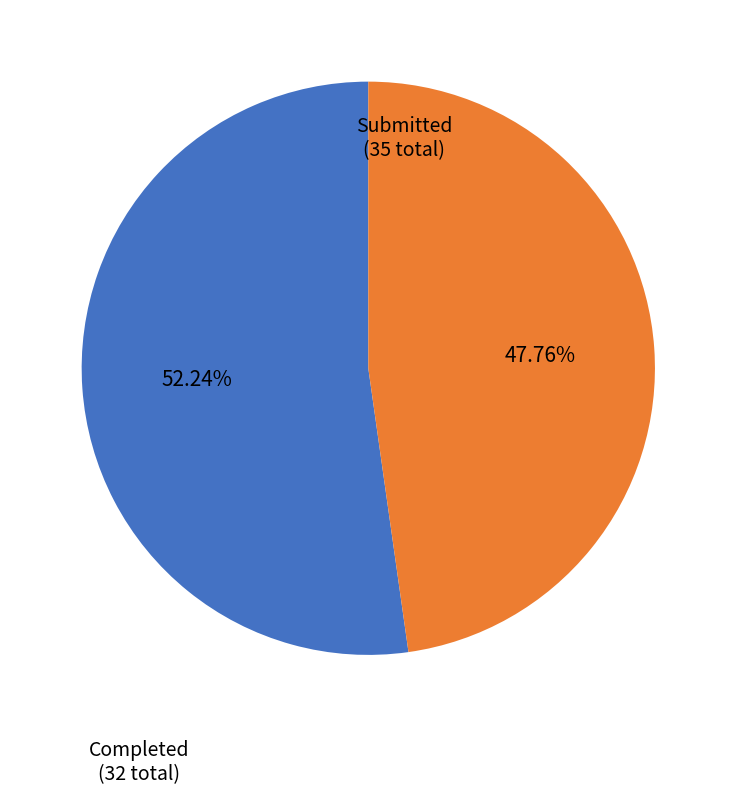

Does any single category account for the majority?

Yes